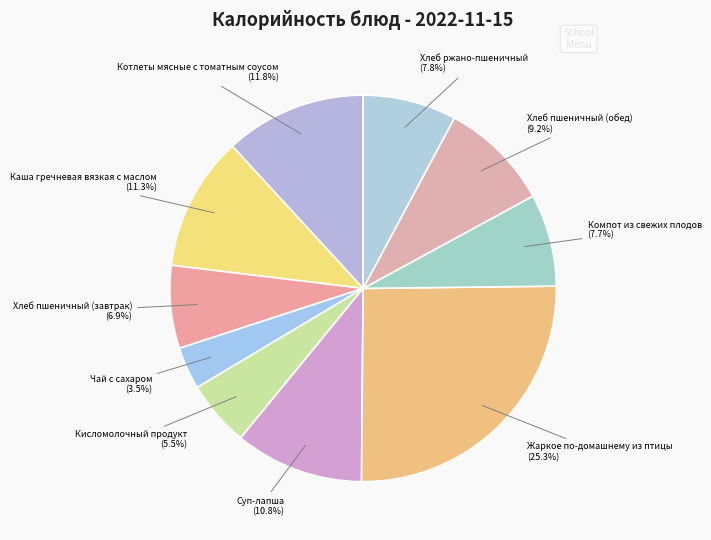

Approximately how many times larger is the value at Компот из свежих плодов compared to Чай с сахаром?

2.2